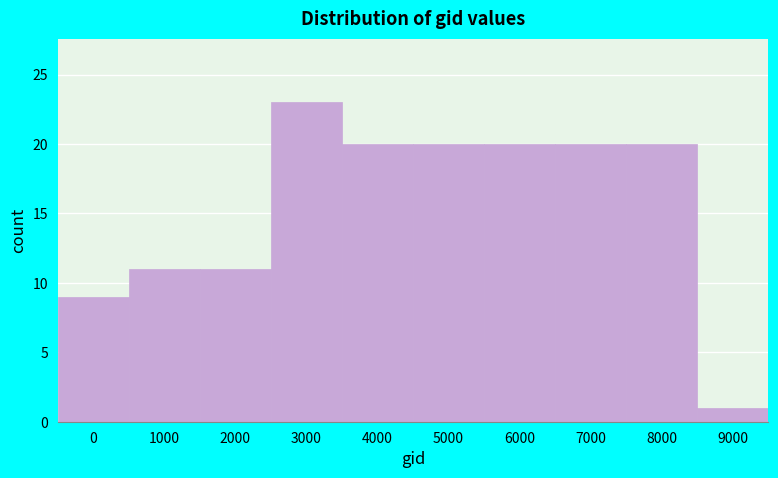

Reading left to right, what are all the values shown in this chart?

9	11	11	23	20	20	20	20	20	1